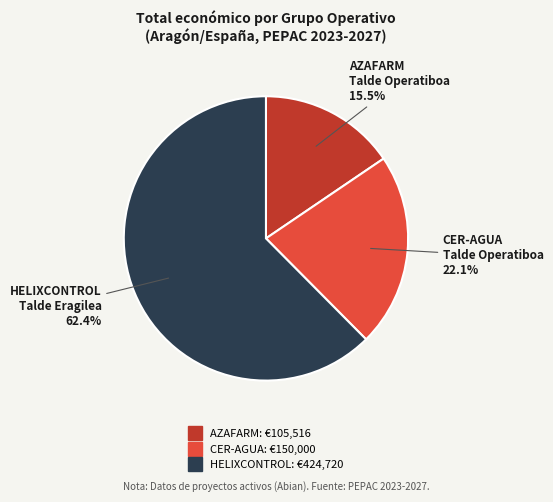

How many segments does this pie chart have?

3